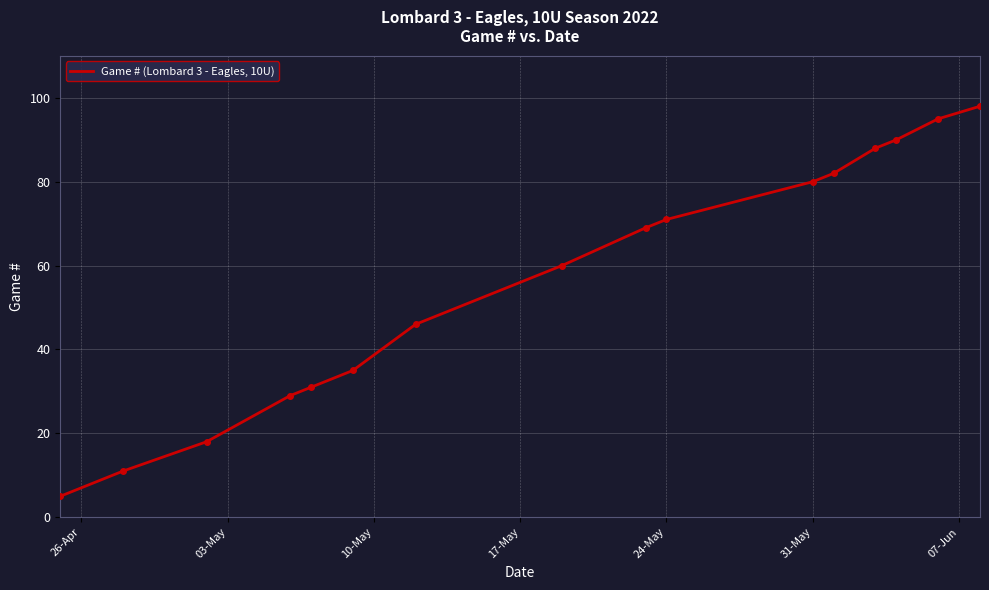

What is the smallest value displayed?

5